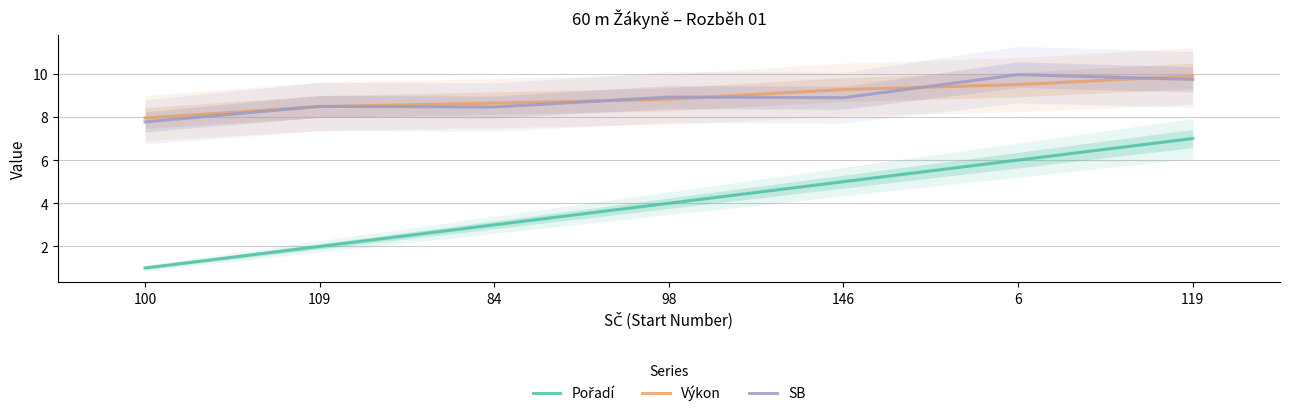

Which category has the lowest value in the SB series?

100